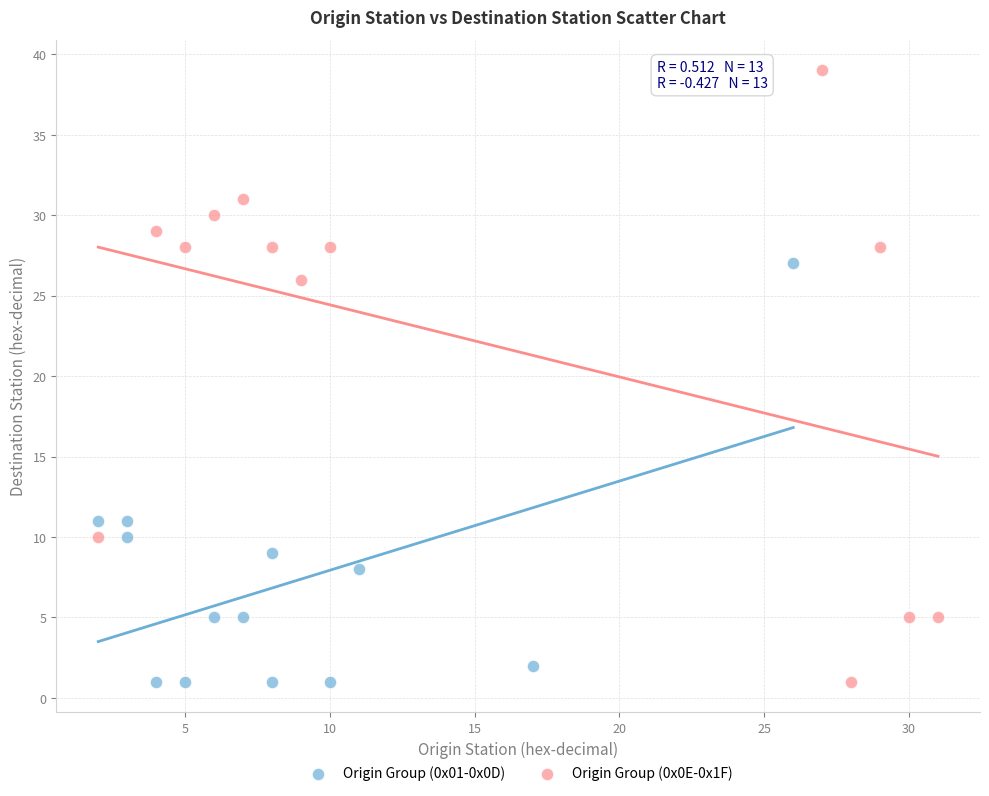

Which series reaches the maximum Y coordinate?

Origin Group (0x0E-0x1F)